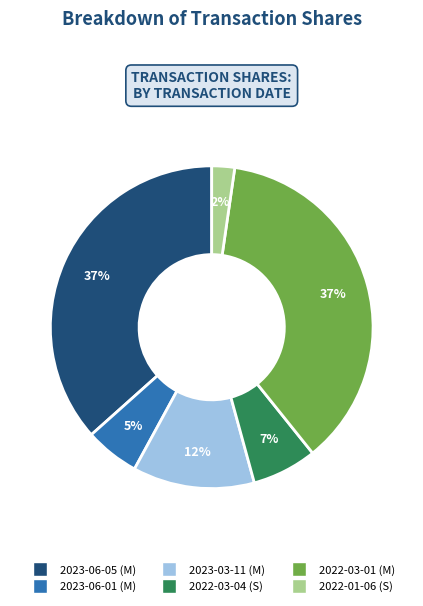

Is it true that 2023-06-01 (M) is 17% of the pie?

False